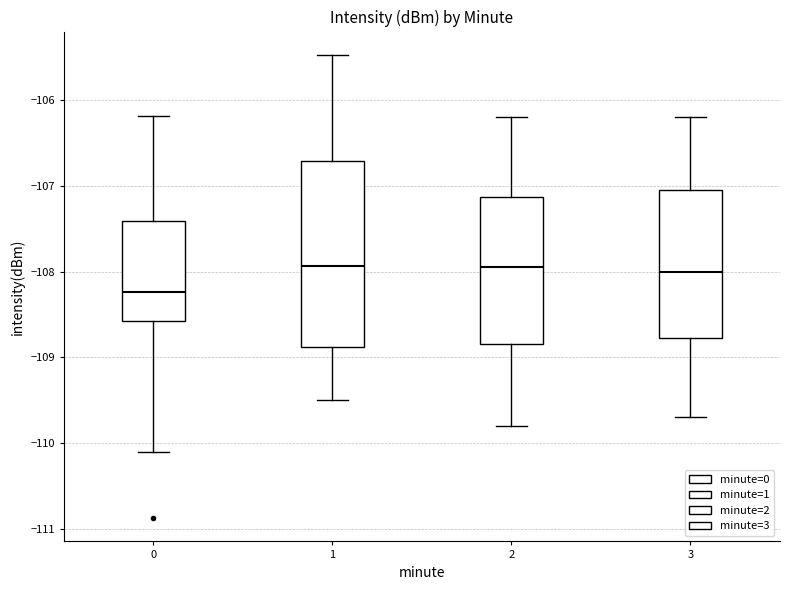

Where is the lower edge of the box at x = 0 on the y-axis? The values are not printed on the chart, so give them approximately, as read against the axis.

-108.6